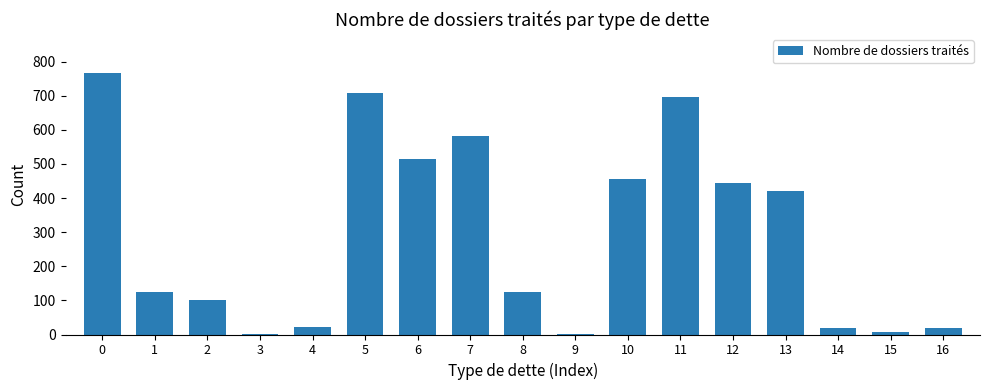

What is the sum of the values at 7 and 12?

1026